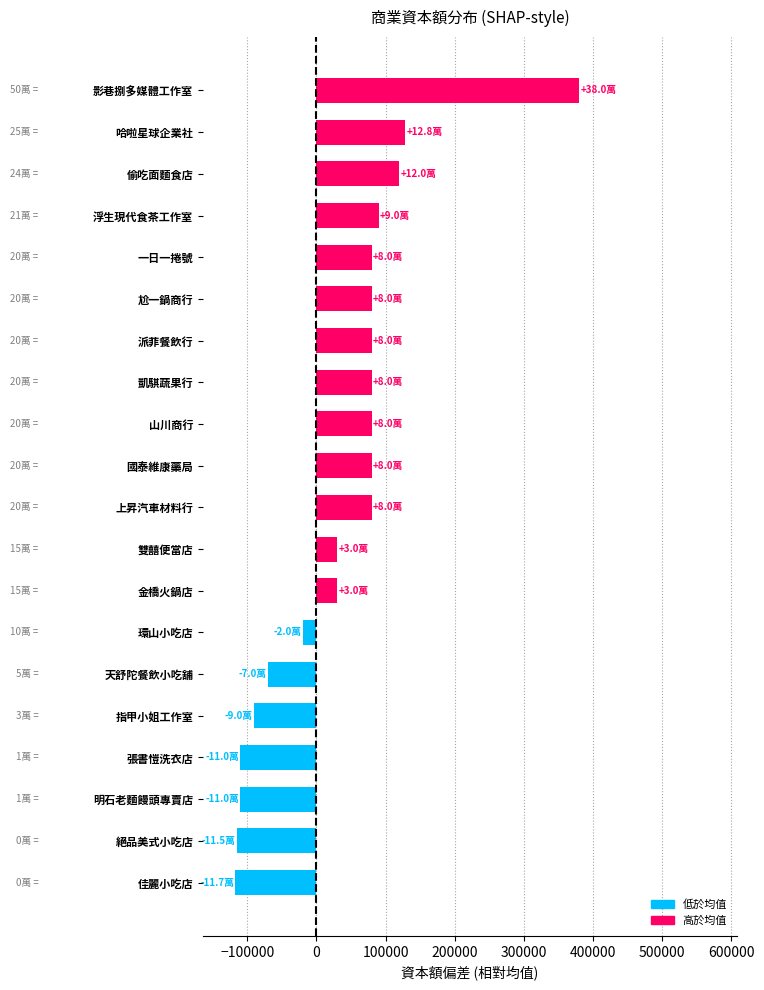

Read the value at 影巷捌多媒體工作室, to the nearest 10.

380000